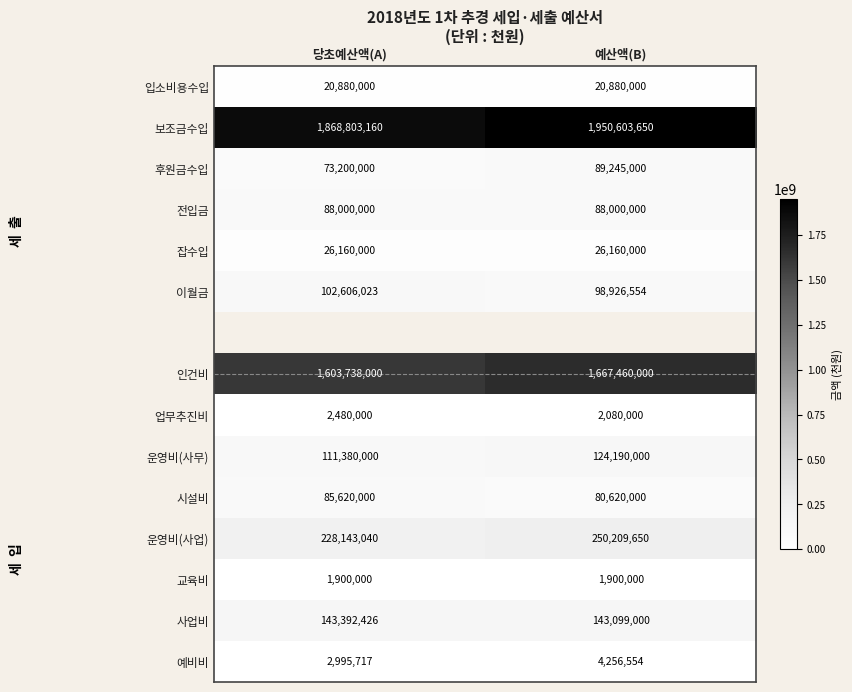

Is the value of 예비비 at 예산액(B) greater than the value of 운영비(사업) at 당초예산액(A)?

No